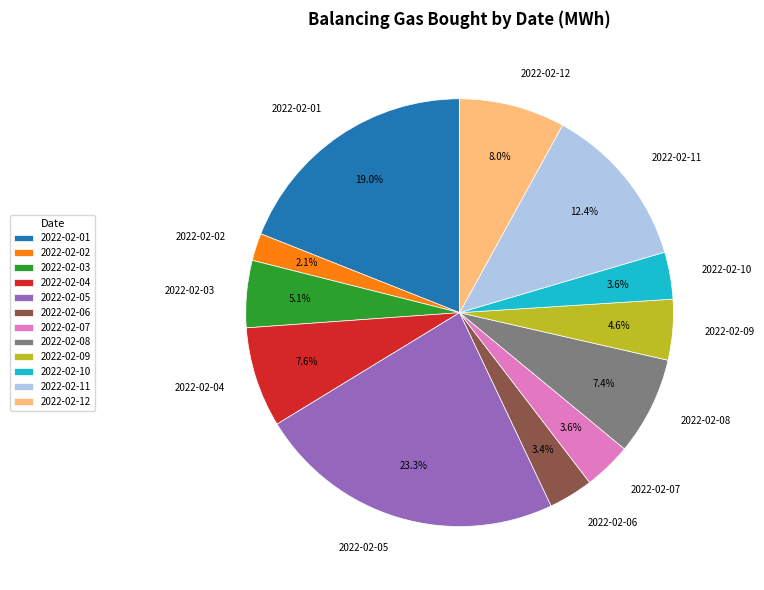

What is the smallest slice in the pie chart?

2022-02-02